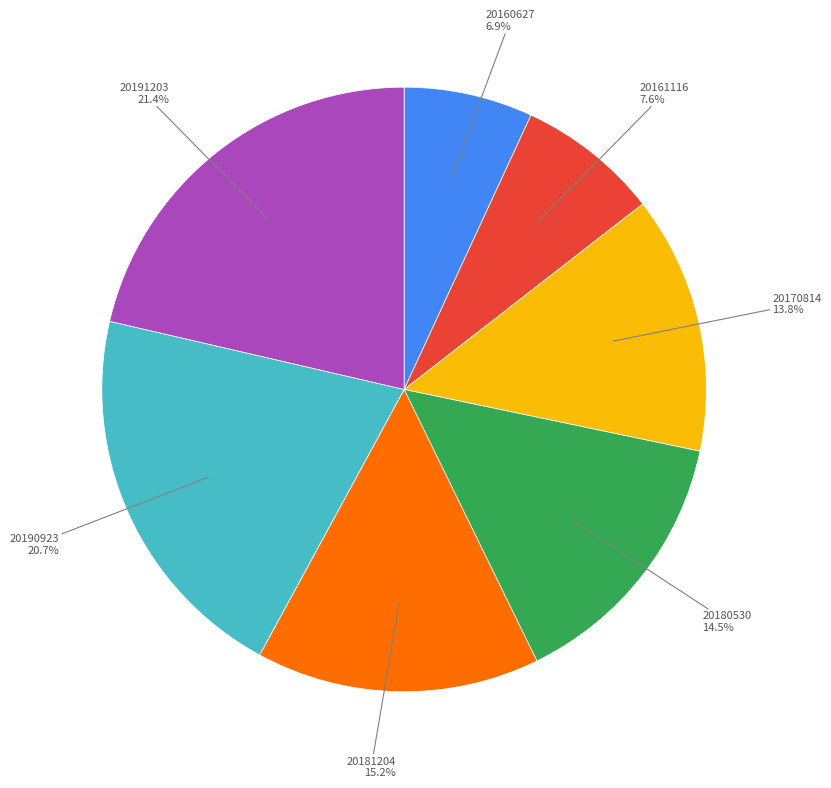

Count the number of slices in the pie.

7